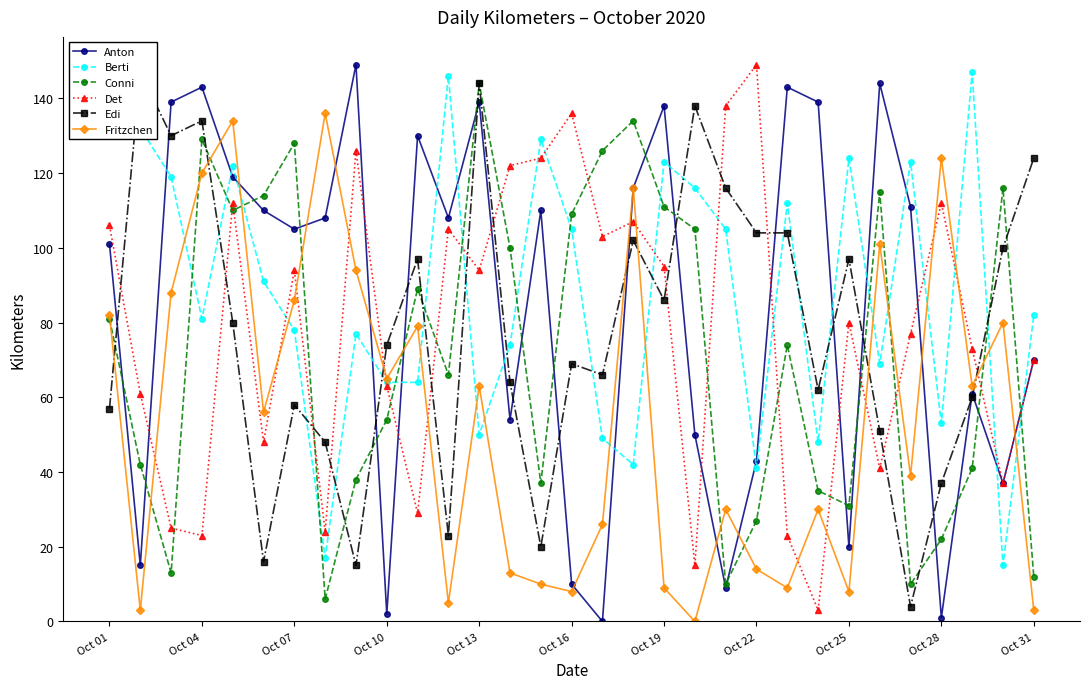

Is it true that Fritzchen equals 13 at 13?

True